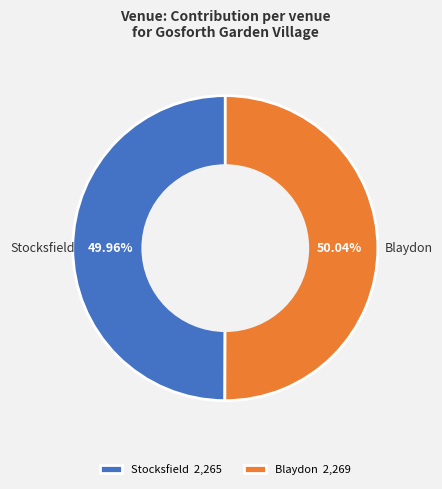

Does any single category account for the majority?

Yes